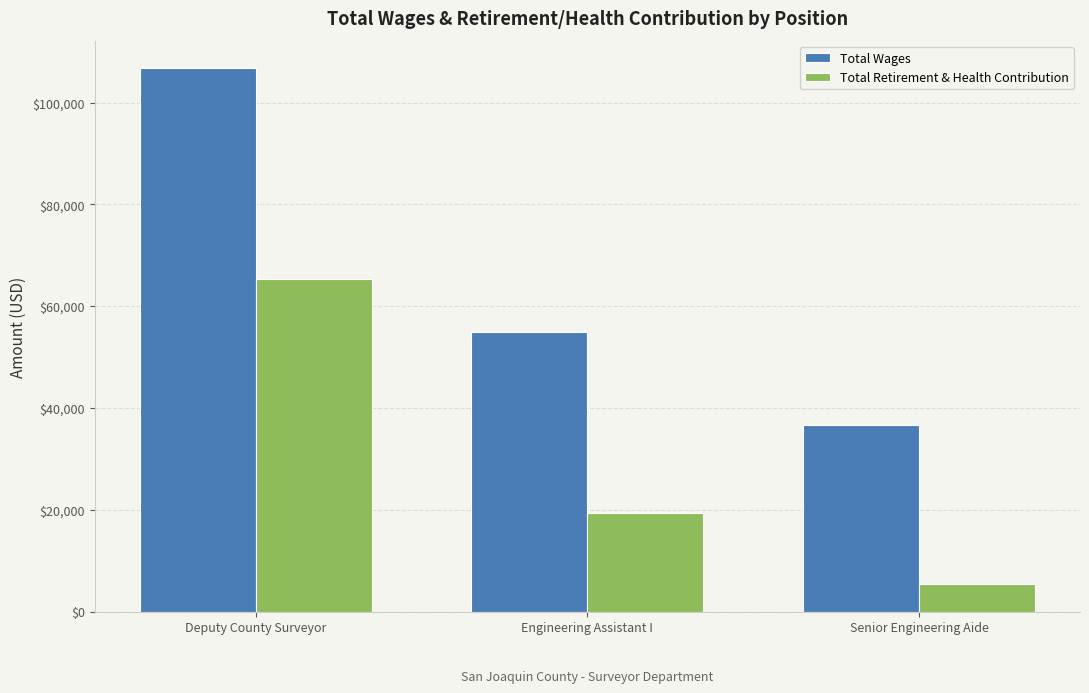

Rank the categories by Total Wages value from highest to lowest.

Deputy County Surveyor, Engineering Assistant I, Senior Engineering Aide